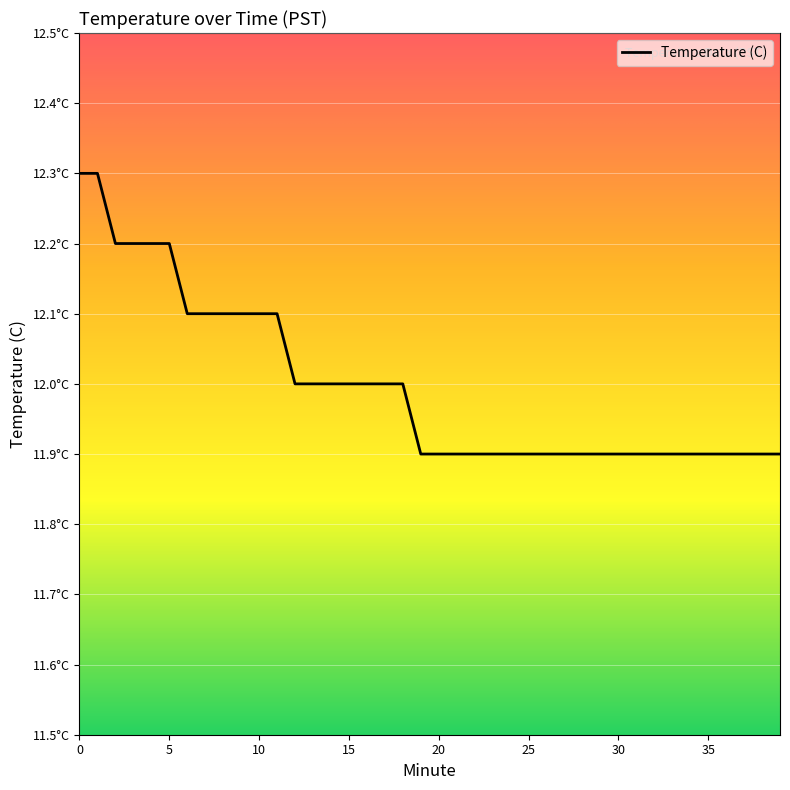

Reading right to left, extract all data points from this chart.

39=11.9	38=11.9	37=11.9	36=11.9	35=11.9	34=11.9	33=11.9	32=11.9	31=11.9	30=11.9	29=11.9	28=11.9	27=11.9	26=11.9	25=11.9	24=11.9	23=11.9	22=11.9	21=11.9	20=11.9	19=11.9	18=12.0	17=12.0	16=12.0	15=12.0	14=12.0	13=12.0	12=12.0	11=12.1	10=12.1	9=12.1	8=12.1	7=12.1	6=12.1	5=12.2	4=12.2	3=12.2	2=12.2	1=12.3	0=12.3